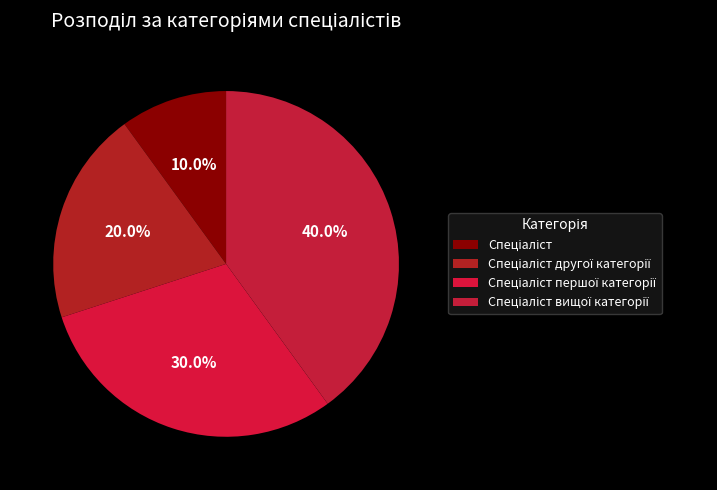

Is there a majority slice in this chart?

No